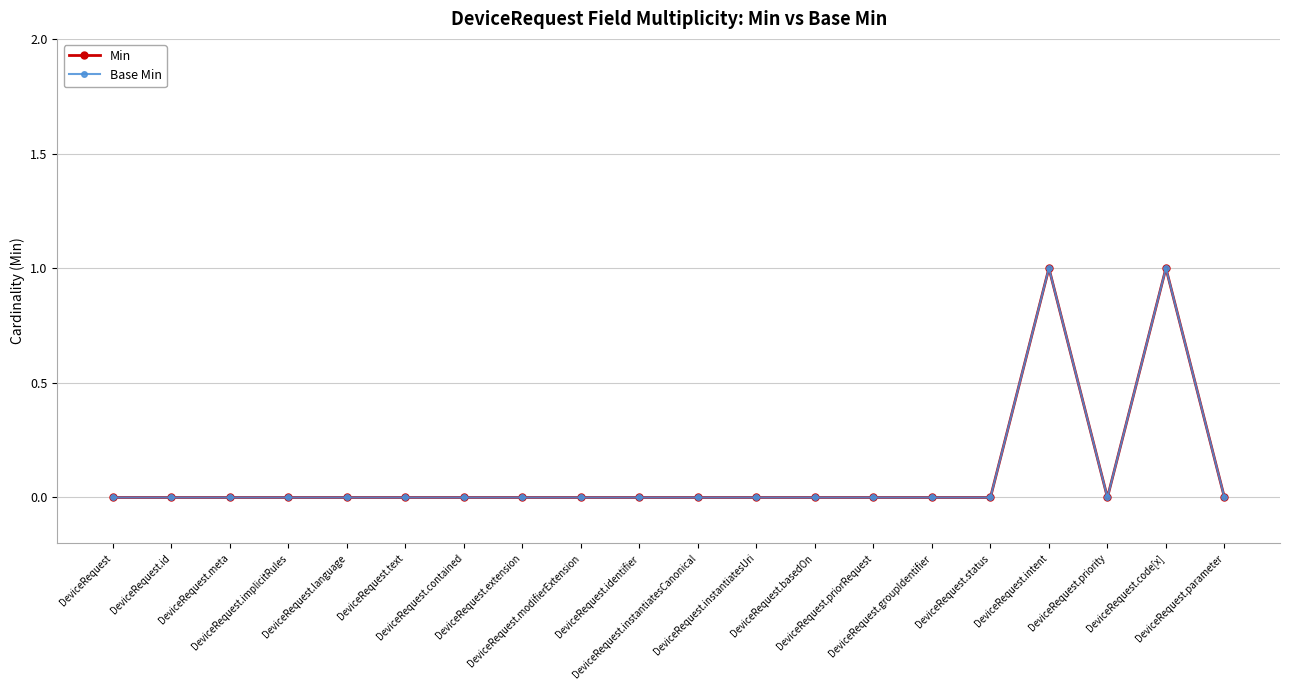

Is this an area chart (filled region under the line)?

No